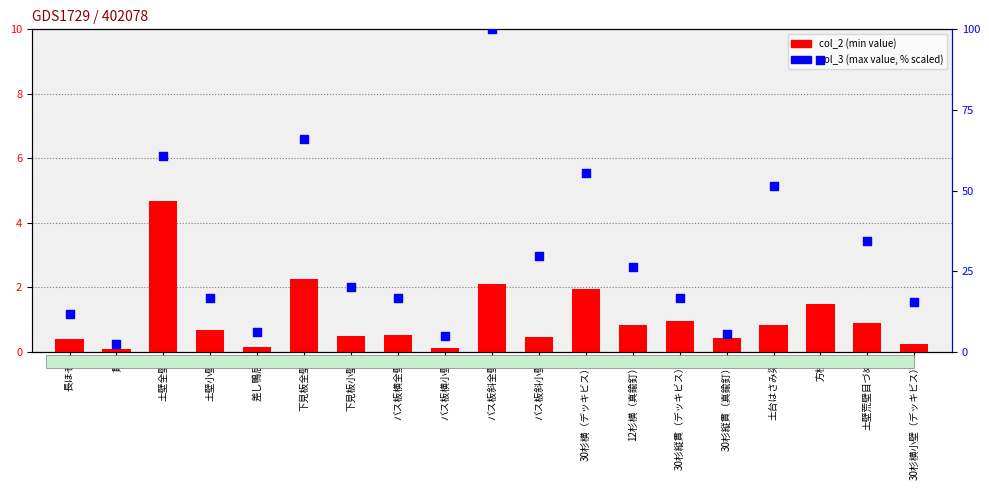

What is the total value across all series at 12杉横（真鍮釘）?

27.3